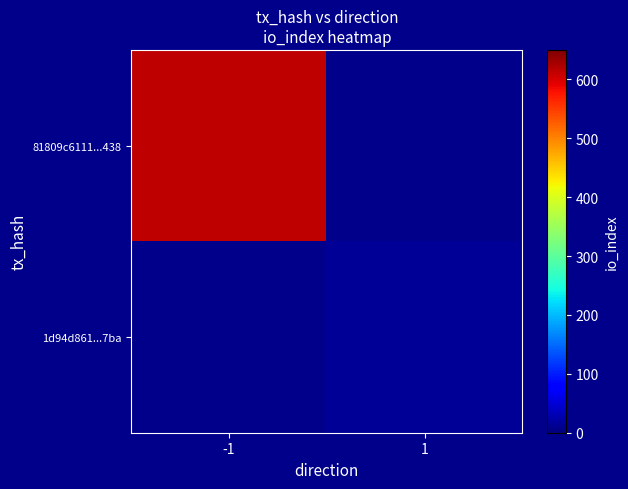

Reading left to right, list all the values displayed in this chart.

81809c6111...438: -1=612	1=0
1d94d861...7ba: -1=0	1=13